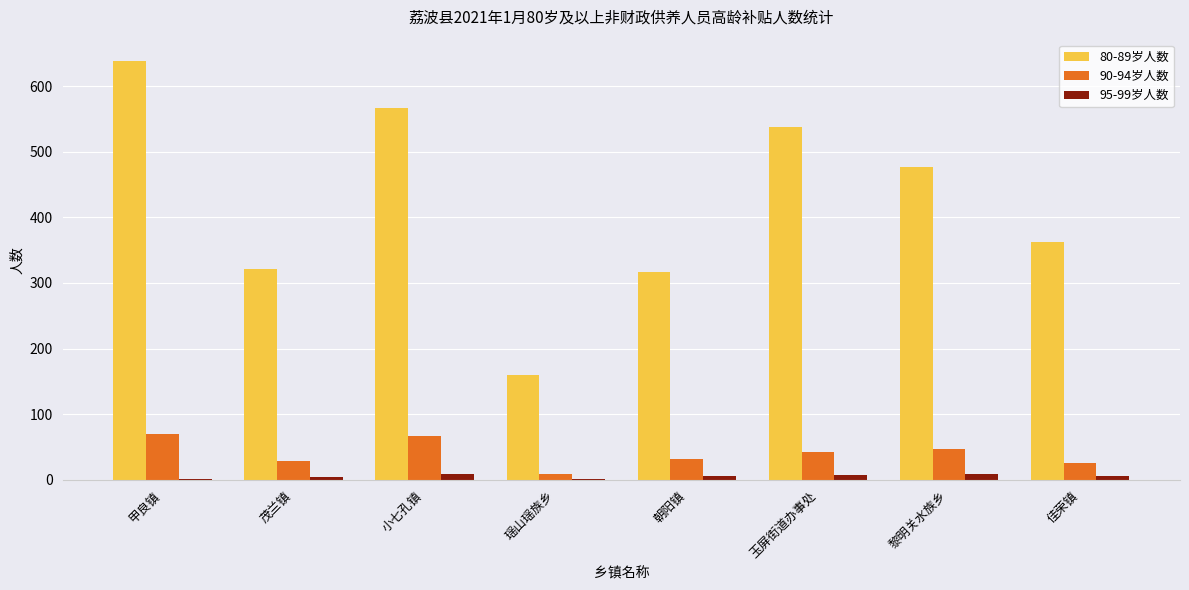

The 80-89岁人数 series shows 491 at 茂兰镇. True or false?

False